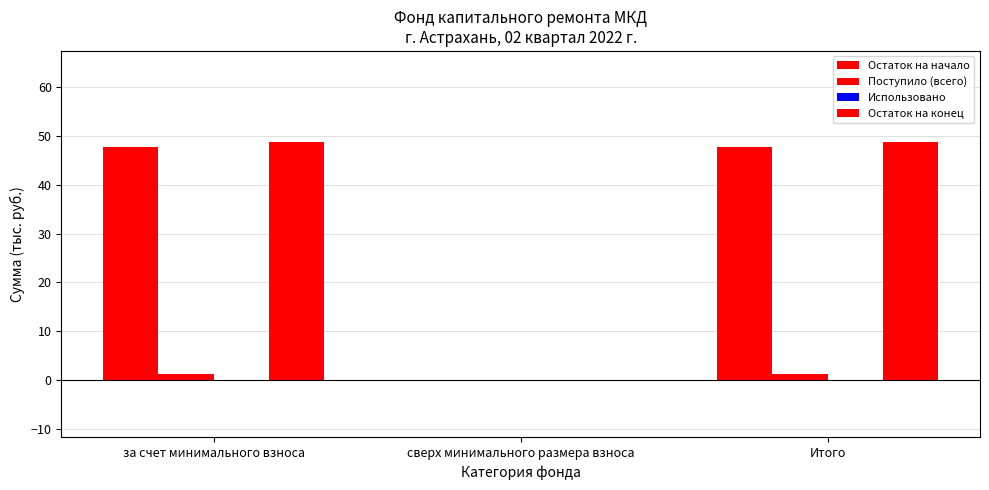

What is the total value across all series at за счет минимального взноса?

97.8